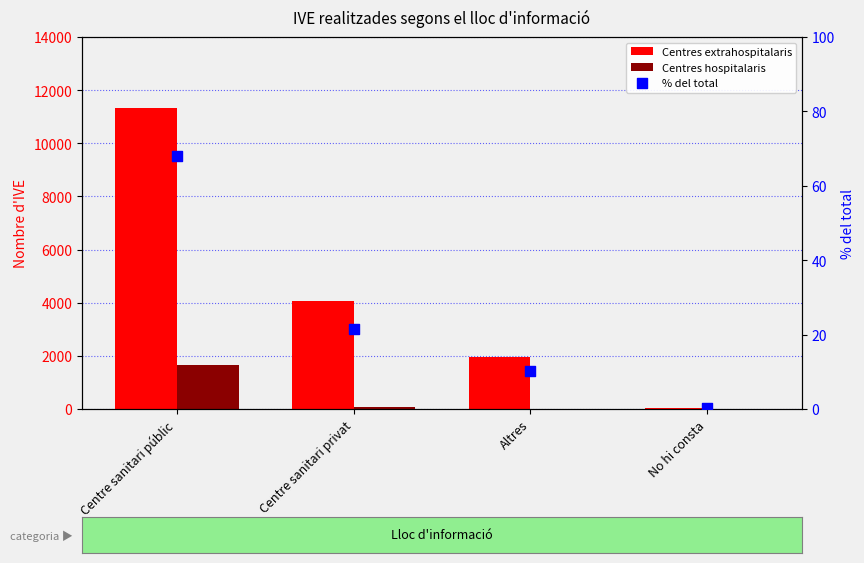

Which series contains the highest Y value?

Centres extrahospitalaris